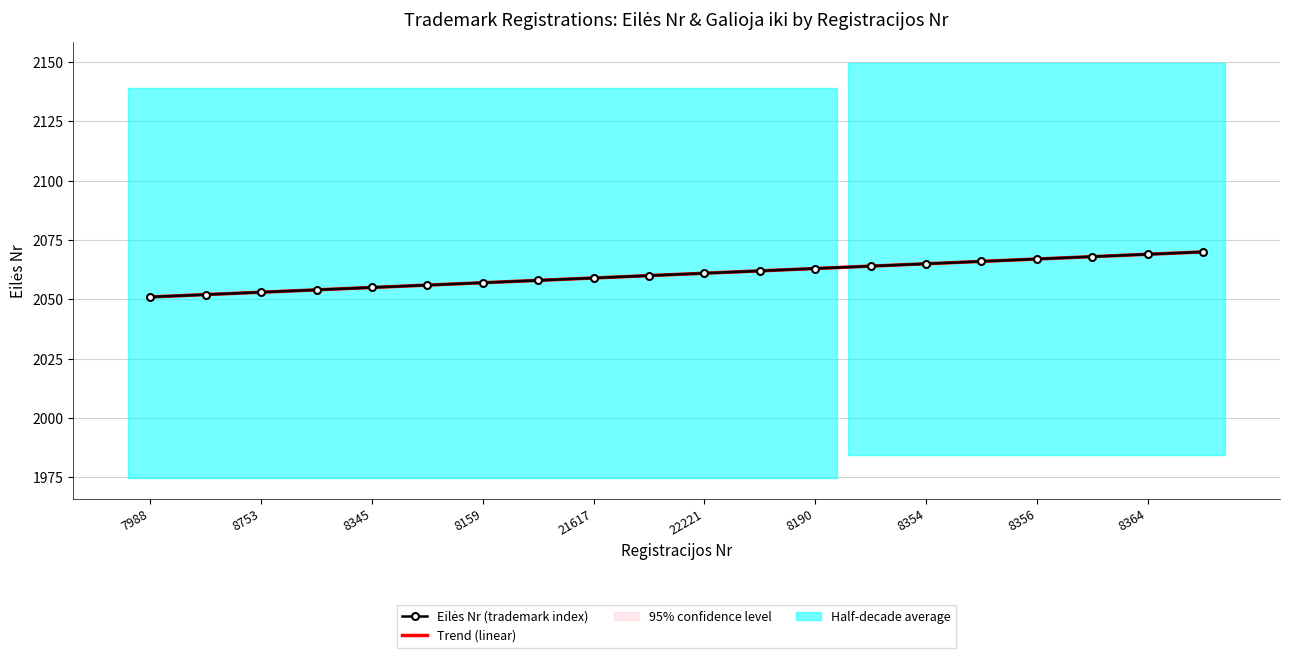

What is the sum of the Trend (linear) values at 8345 and 11?

4115.0